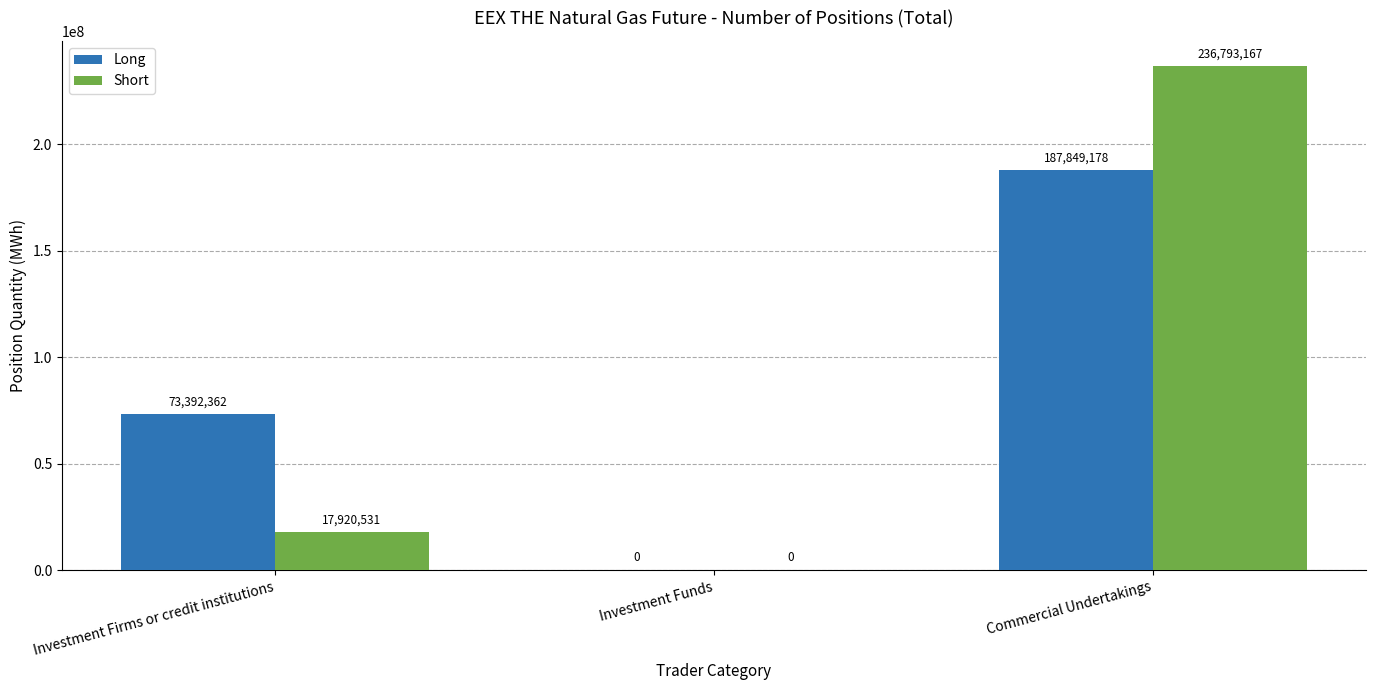

What is the total value across all series at Investment Firms or credit institutions?

91312893